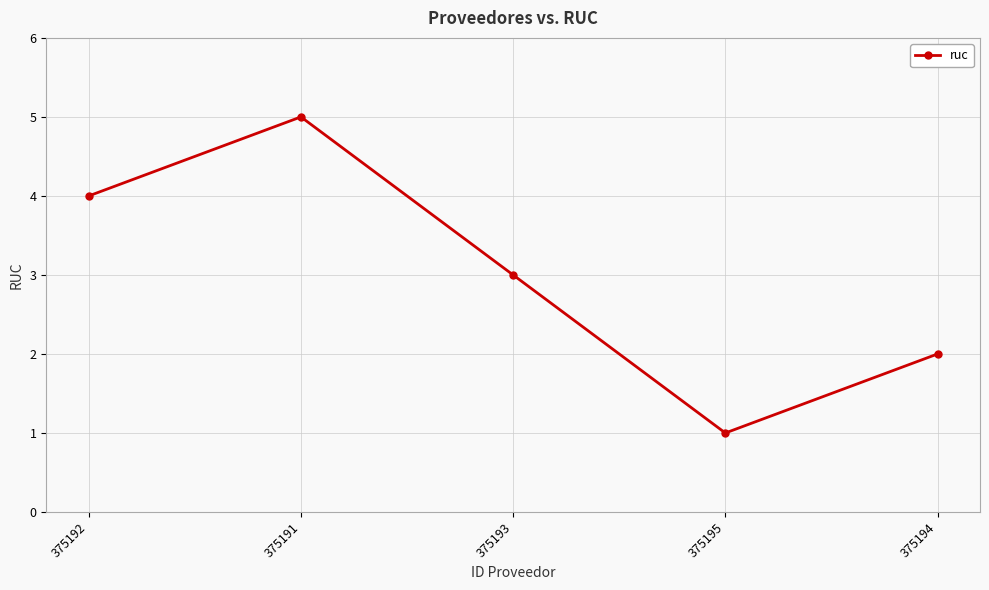

Which has a higher value, 375195 or 375192?

375192